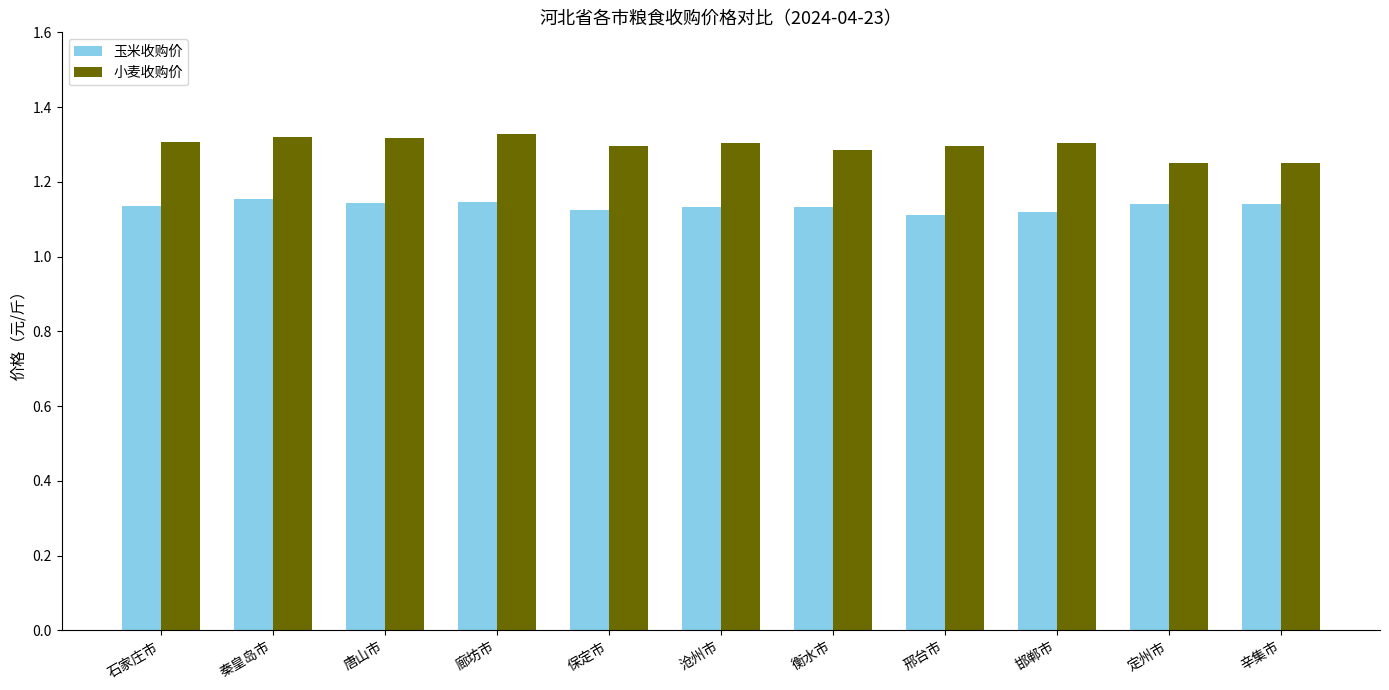

What is the sum of the 小麦收购价 values at 邯郸市 and 辛集市?

2.6